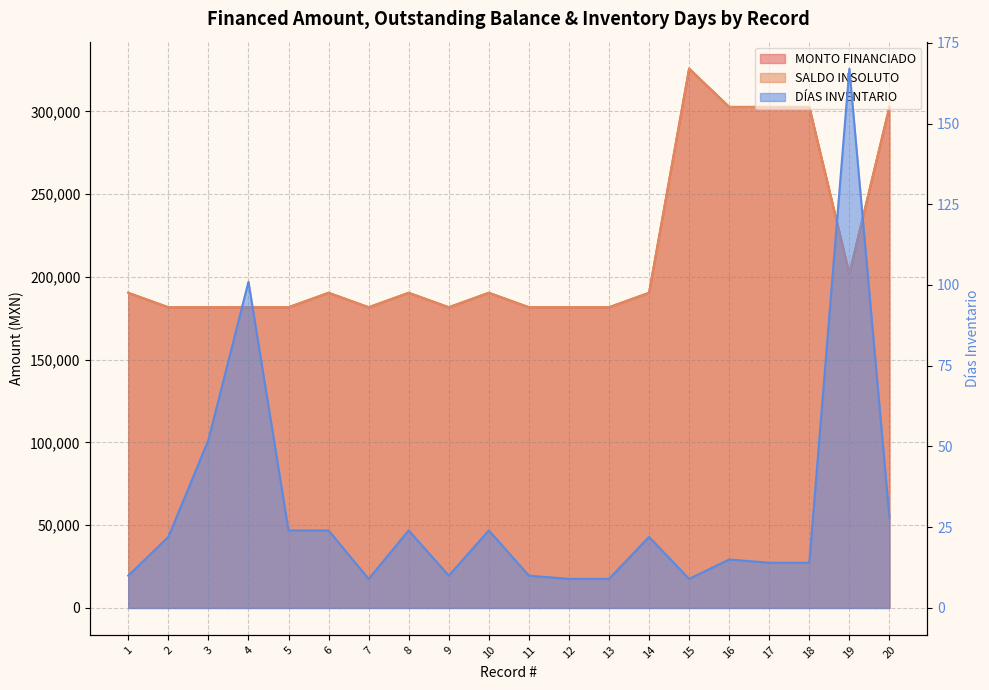

What is the value of the MONTO FINANCIADO point at the 10th from the left?

190366.5